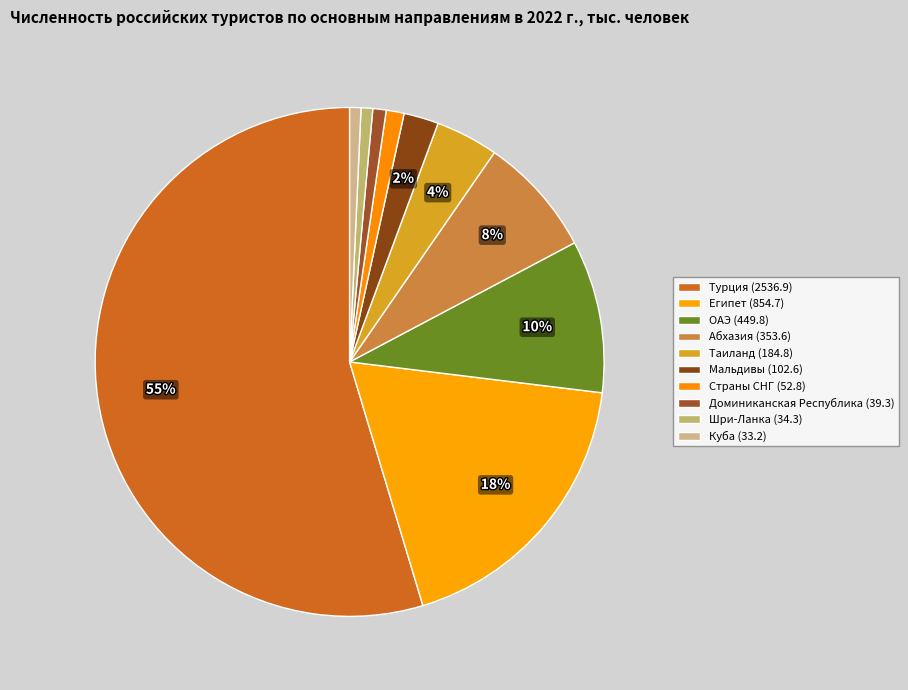

Do Мальдивы and ОАЭ together represent more than half of the pie?

No